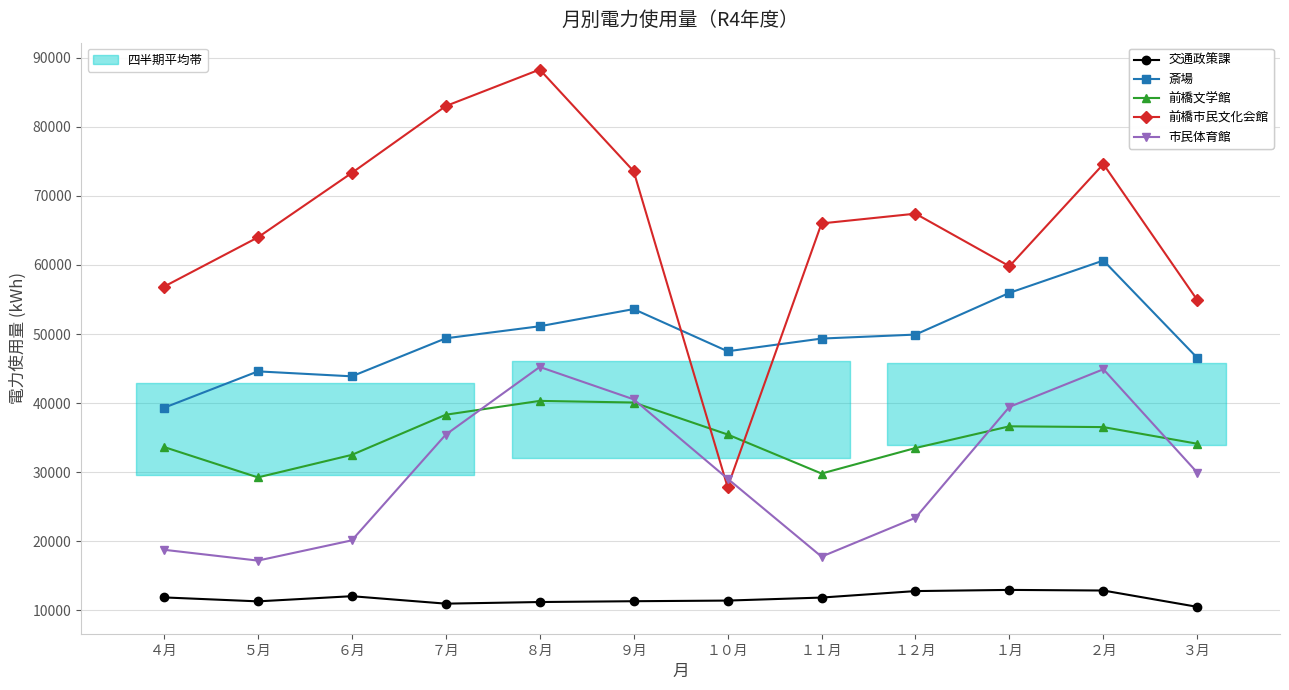

How many data points in 前橋文学館 are above 35461?

5